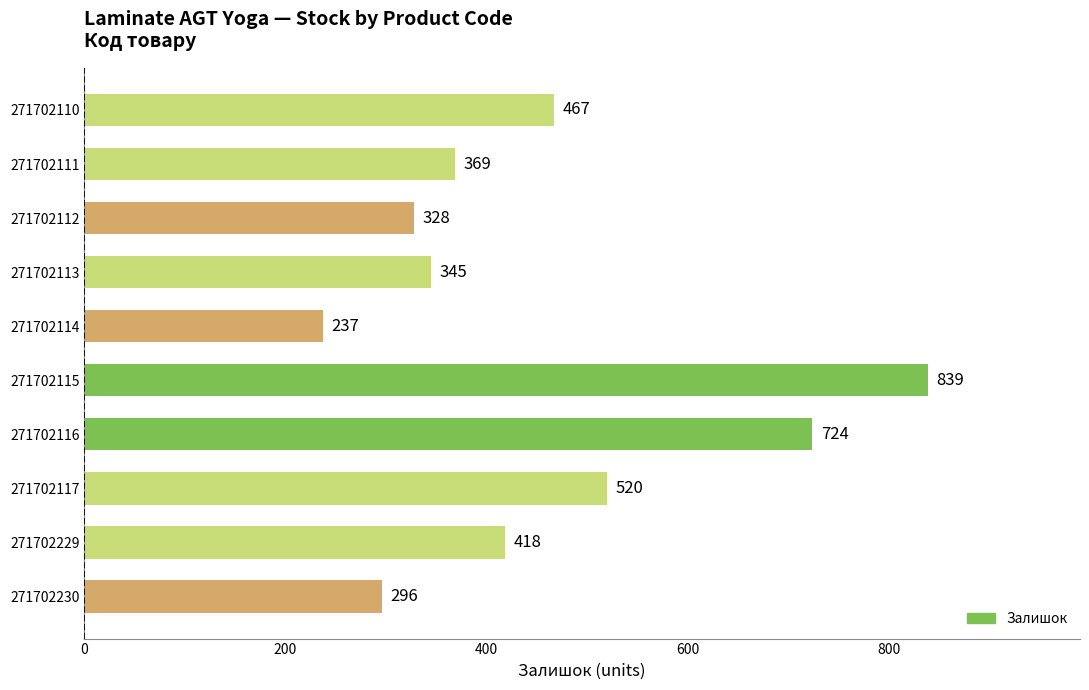

What is the difference between the maximum and minimum values?

602